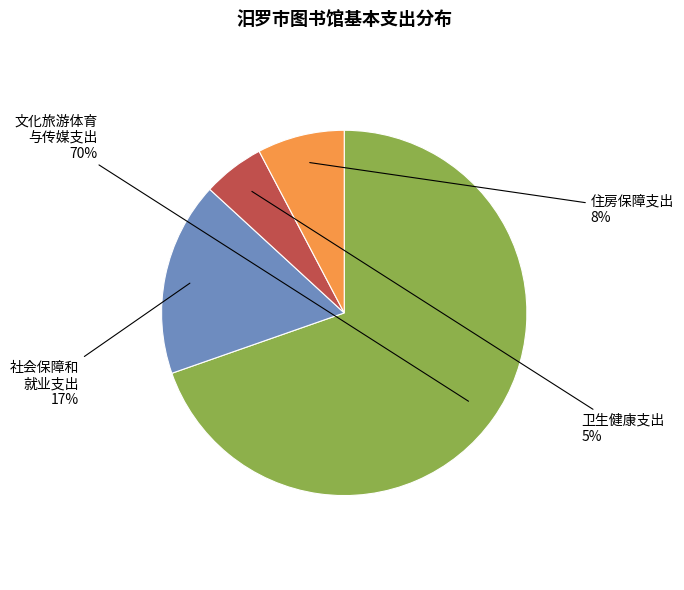

To the nearest percent, what is the average slice percentage?

25%